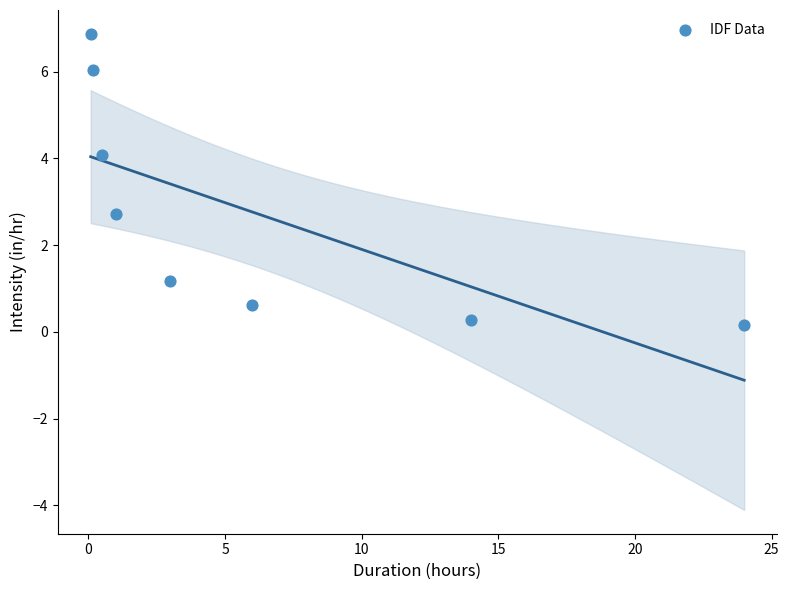

What is the average X value?

6.1